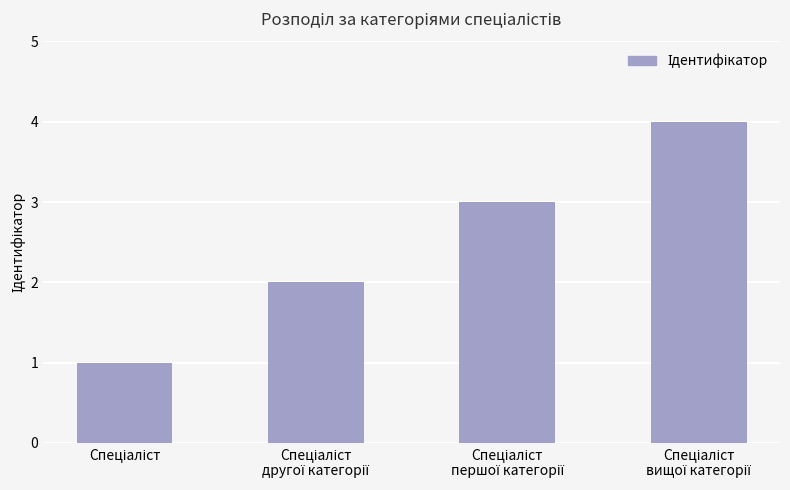

What is the greatest value displayed?

4